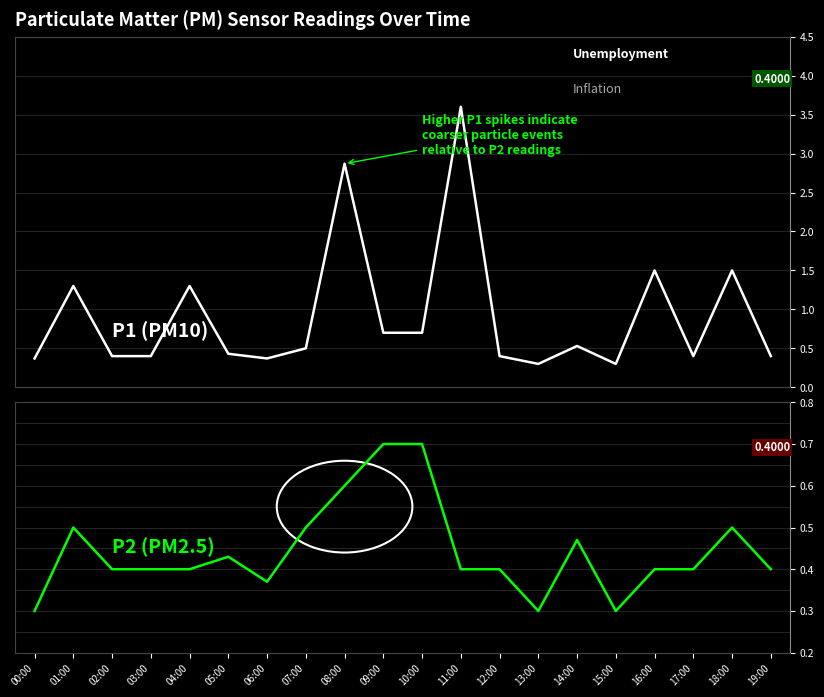

True or false: P2 (PM2.5) and P1 (PM10) cross at least once.

False